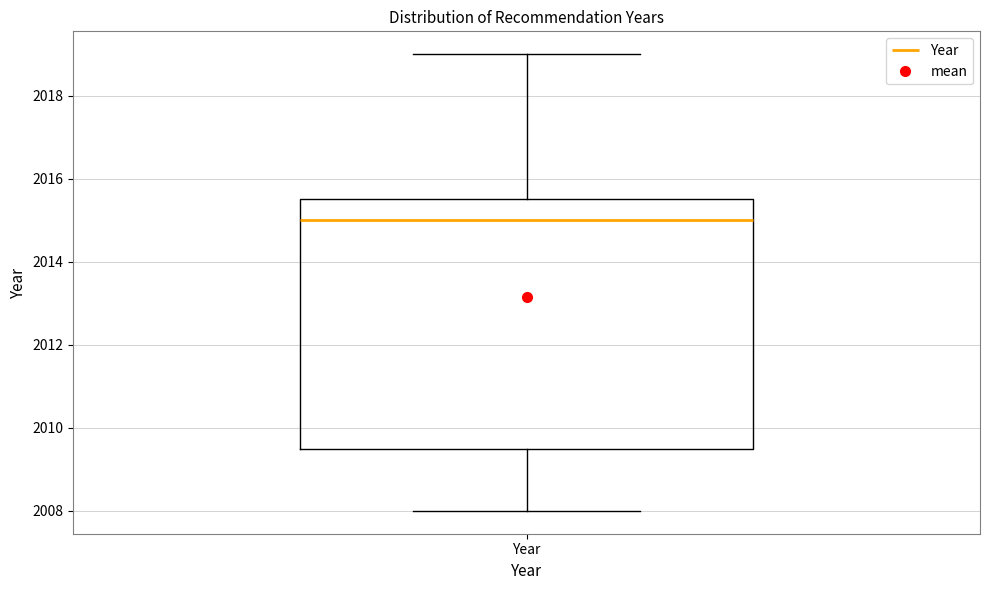

Transcribe this box plot: give where the median line is, the range the box spans, and where the two whiskers end, as read against the y-axis. The values are not printed on the chart, so give them approximately, as read against the axis.

median 2015.0, box 2009.6 to 2015.6, whiskers 2008.0 to 2019.0